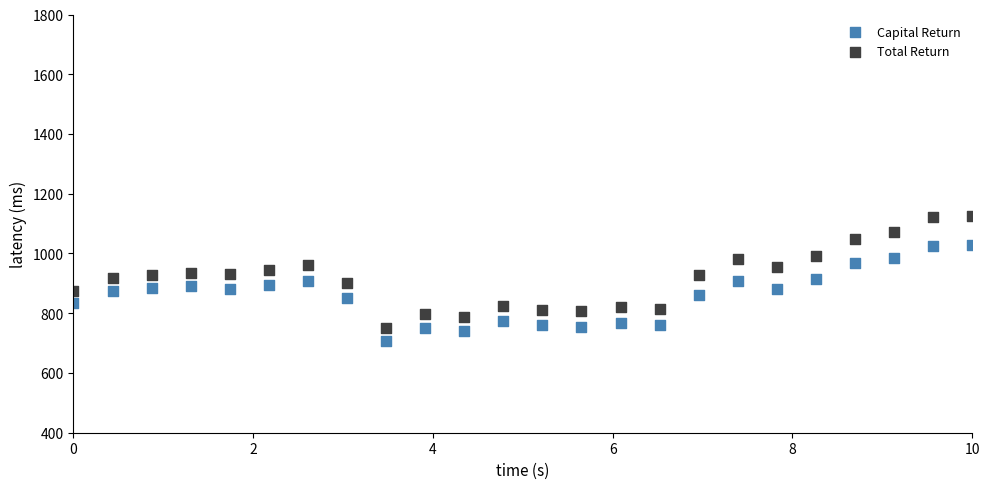

Which series contains the highest Y value?

Total Return